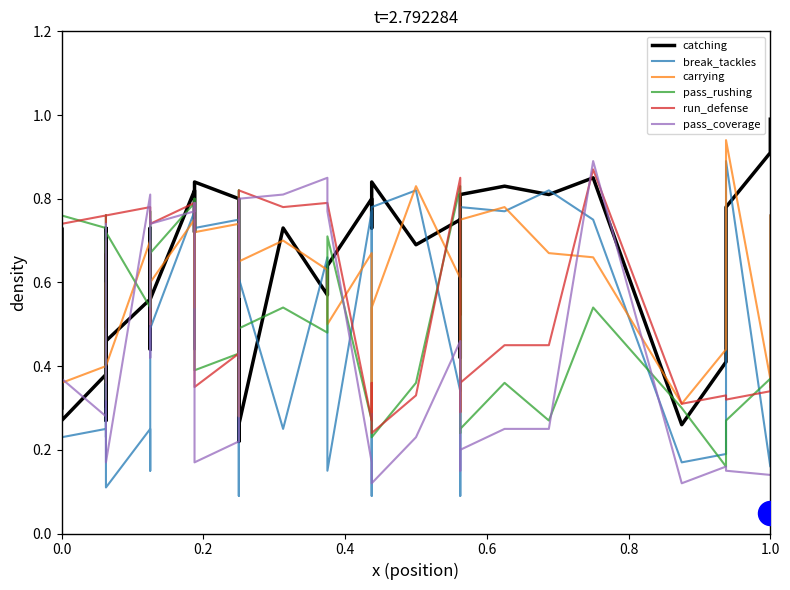

Is the value of break_tackles at 37 greater than the value of run_defense at 0.2?

Yes